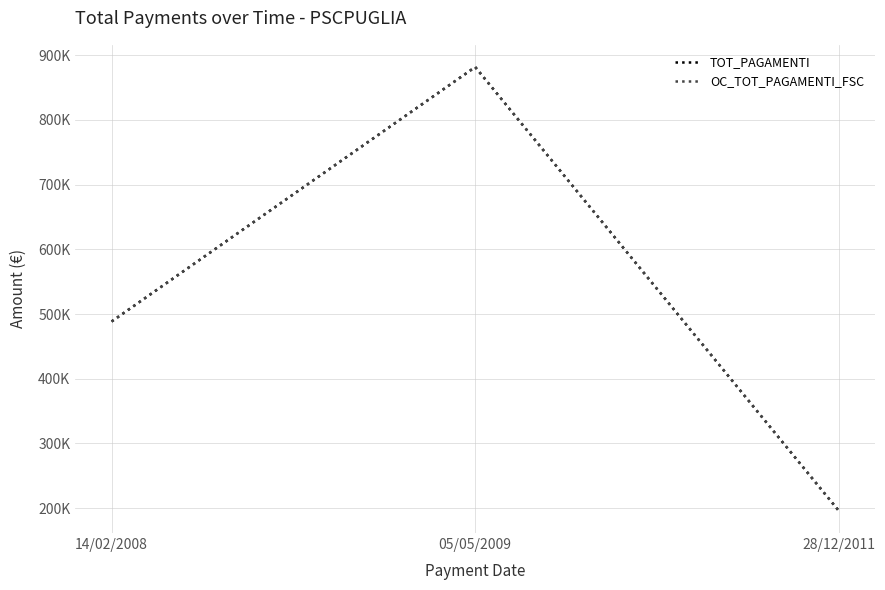

Does the chart display data point markers on the line(s)?

No